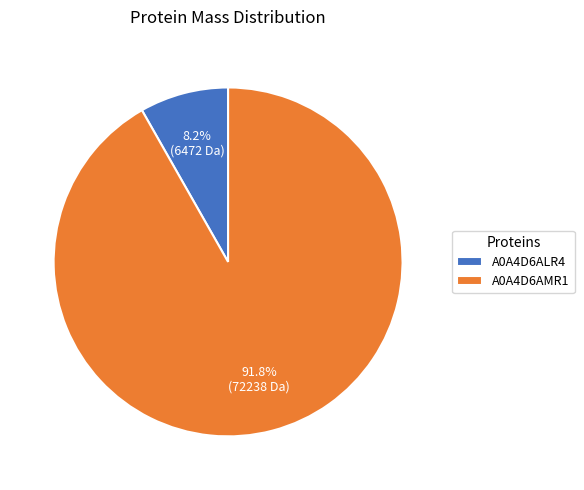

Which has a higher value, A0A4D6ALR4 or A0A4D6AMR1?

A0A4D6AMR1